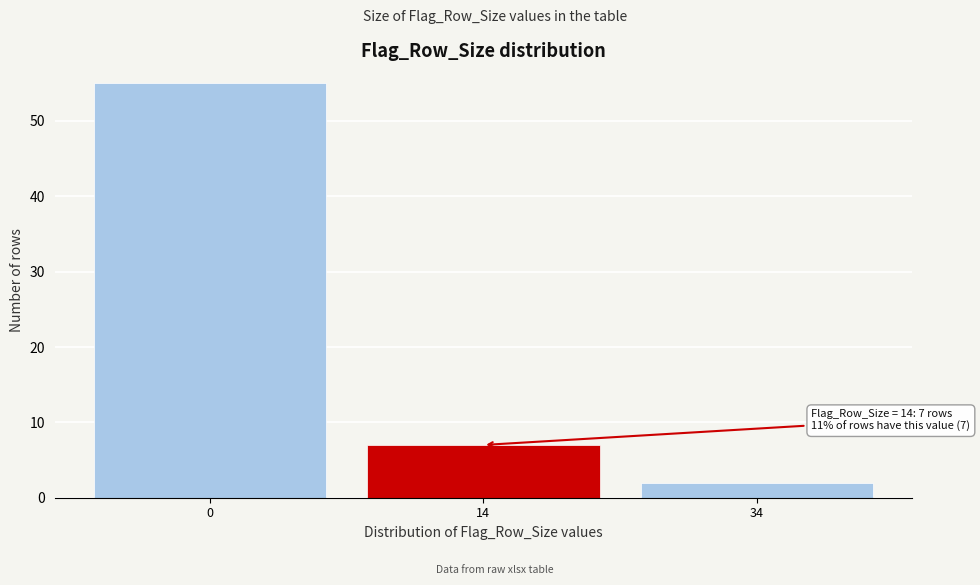

Reading left to right, extract all data points from this chart.

55	7	2